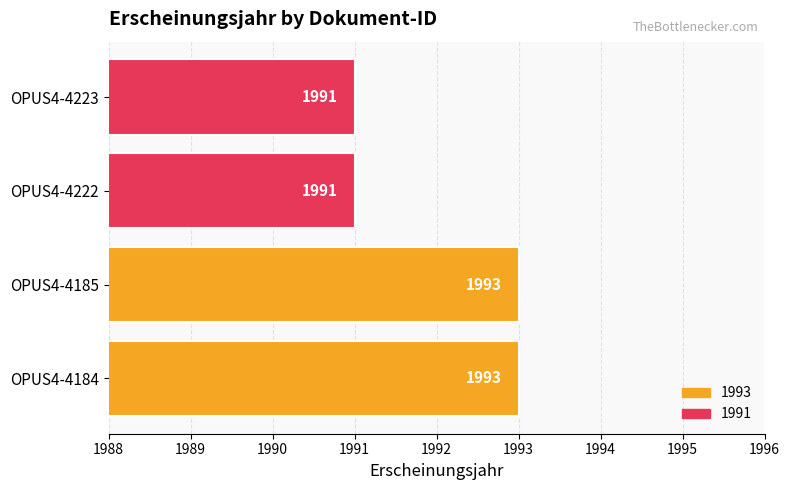

What is the smallest value displayed?

1991